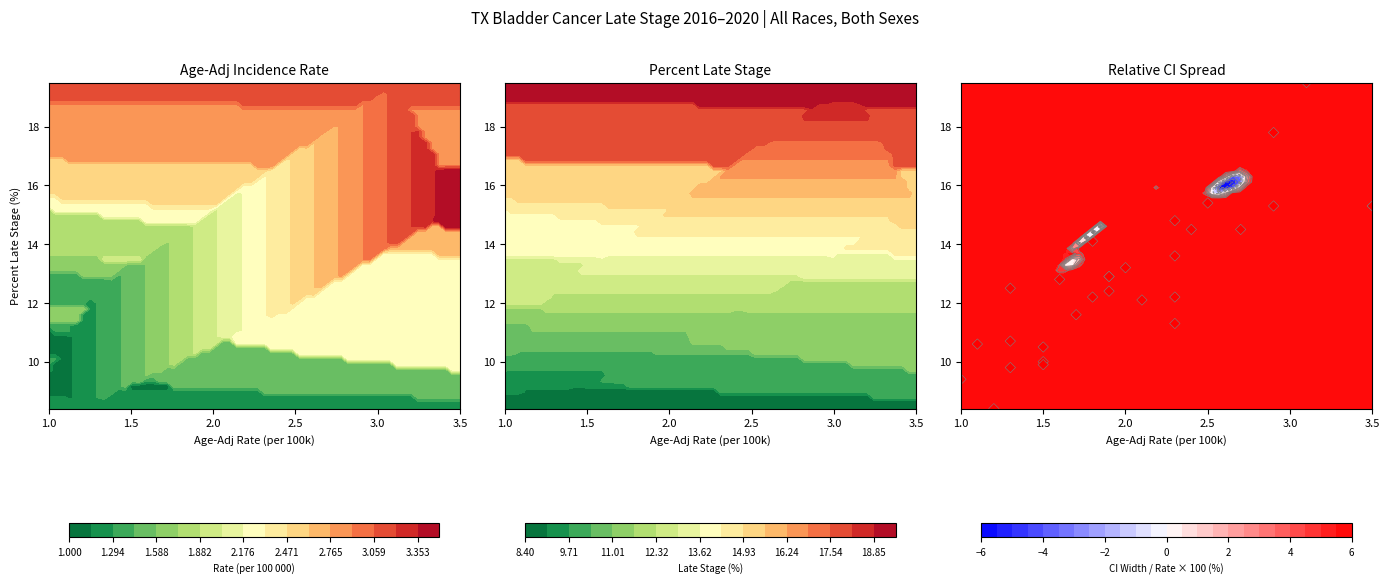

Rank the series by their maximum value, from lowest to highest.

Age-Adj Rate, Pct Late Stage, CI Relative Spread